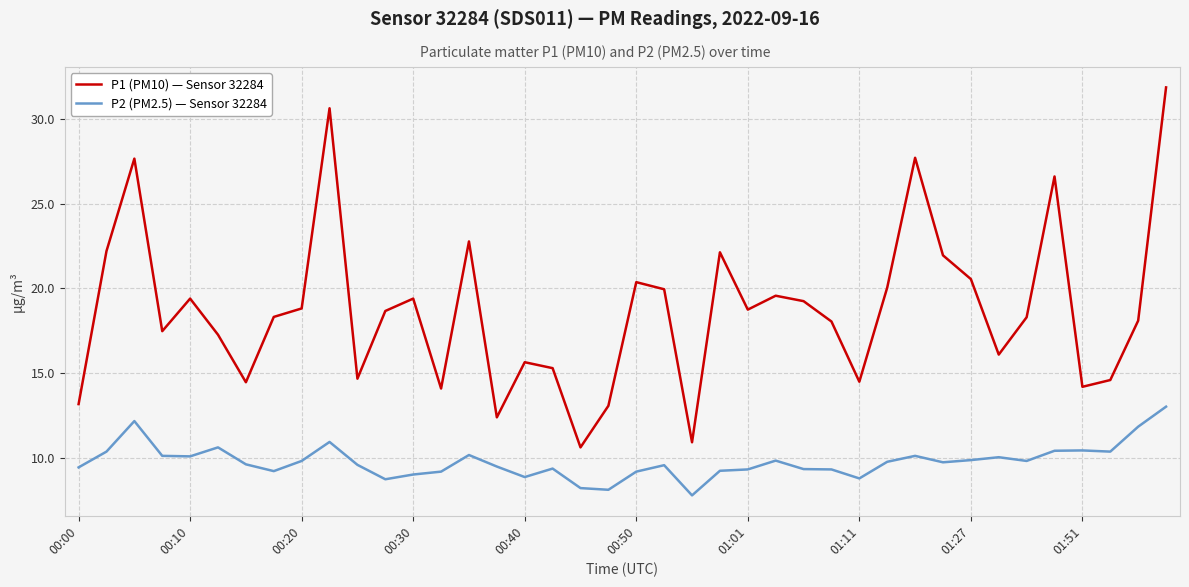

True or false: P2 (PM2.5) — Sensor 32284 and P1 (PM10) — Sensor 32284 cross at least once.

False